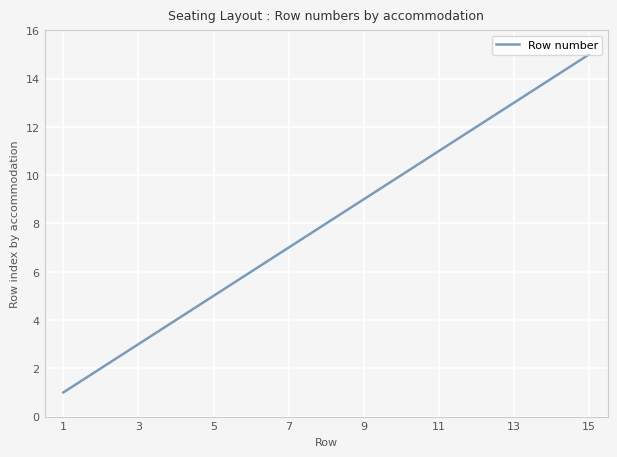

What is the greatest value displayed?

15